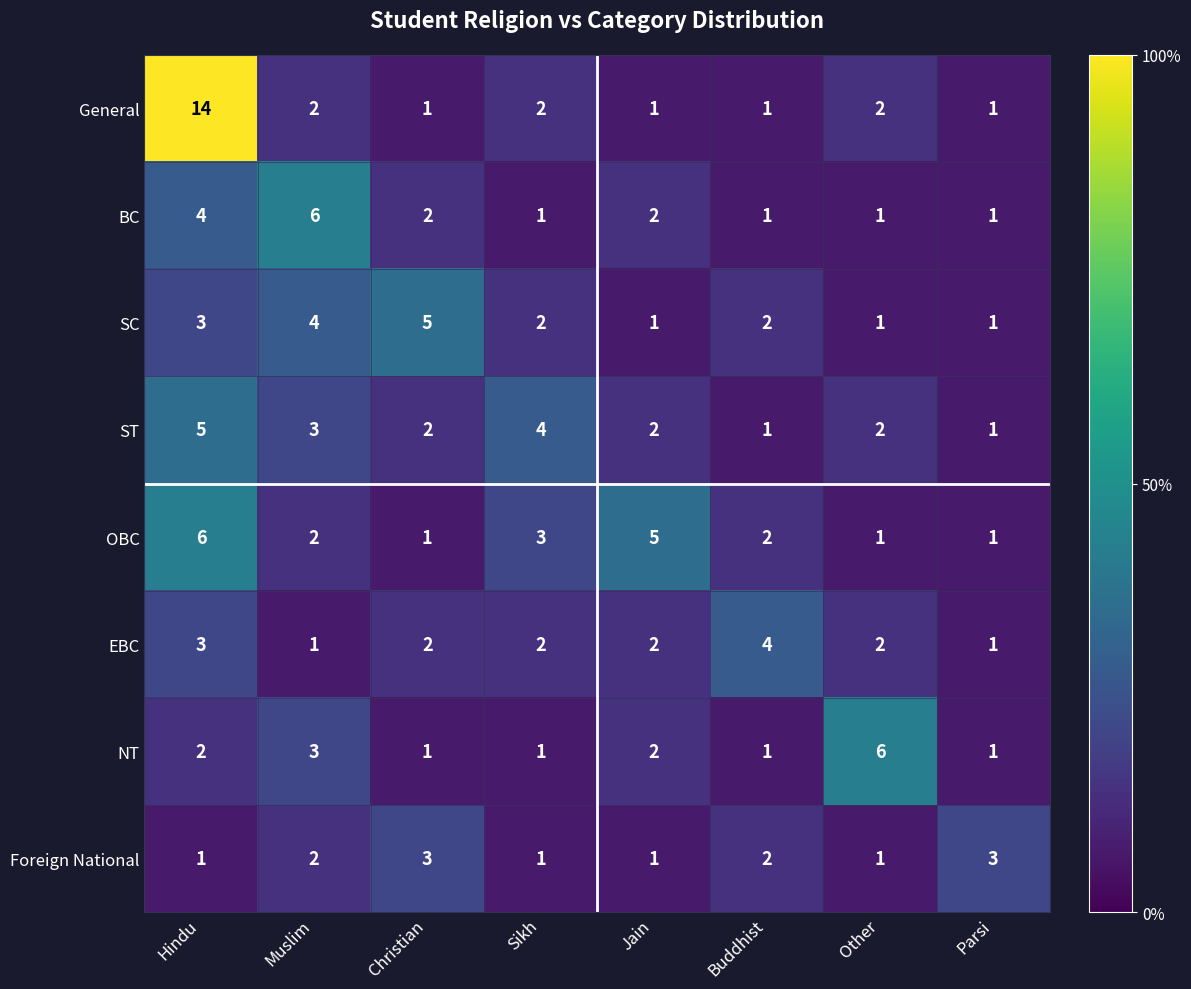

What is the maximum value shown in the chart?

14